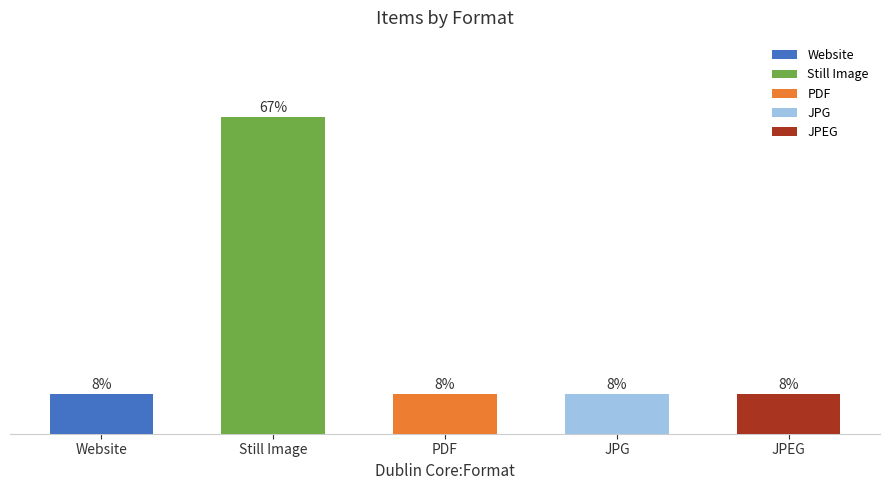

What position from the right is Website?

5